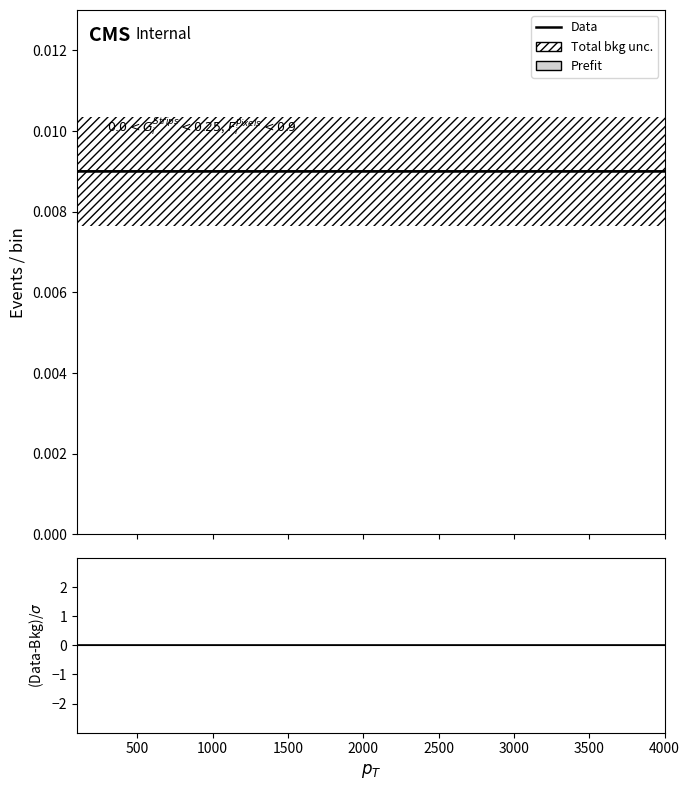

True or false: Data and Prefit cross at least once.

False